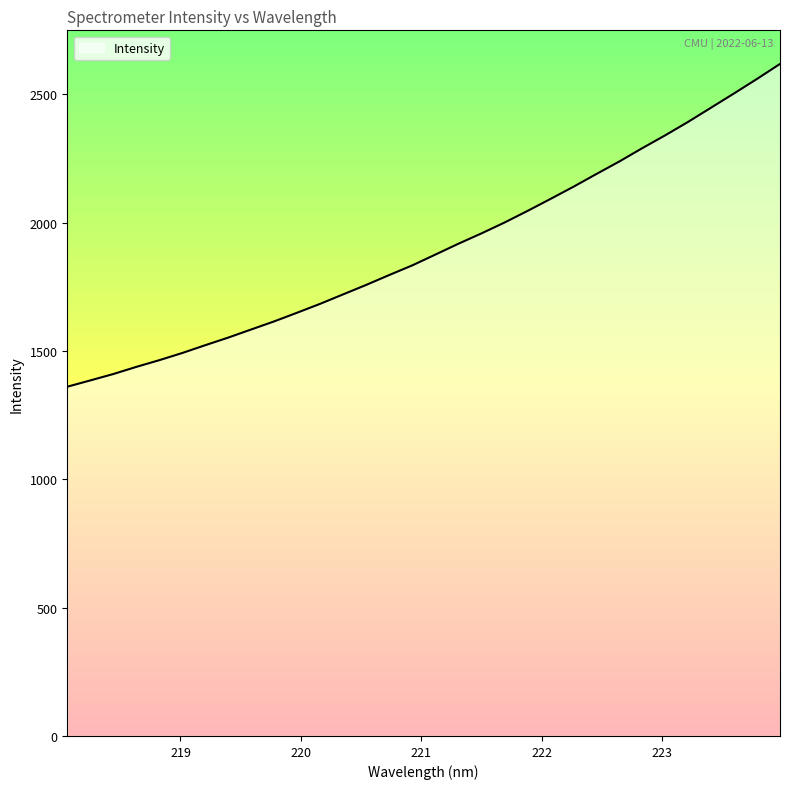

What is the minimum value shown in the chart?

1360.9